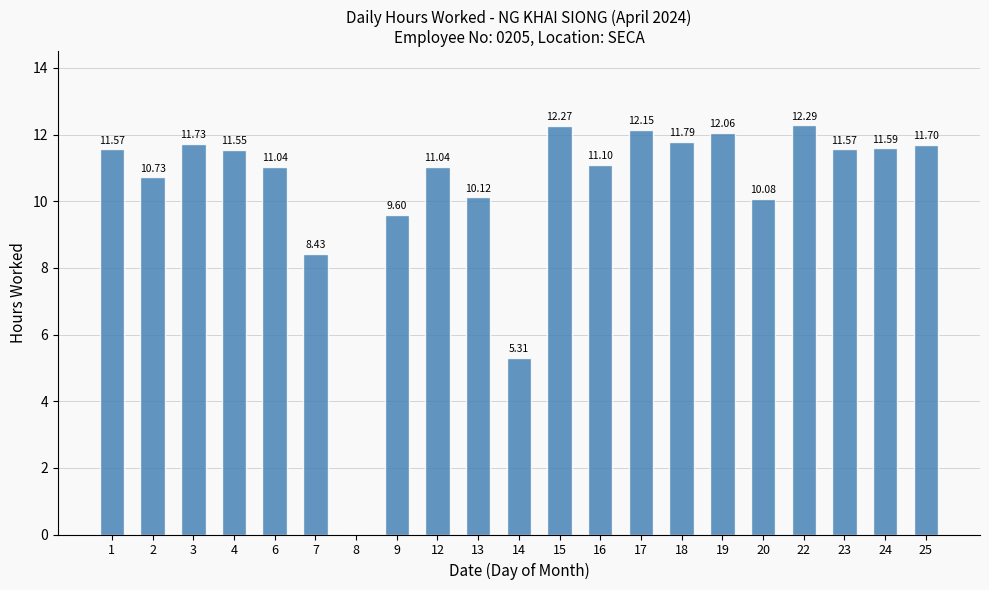

At which label does the data first exceed 11?

1